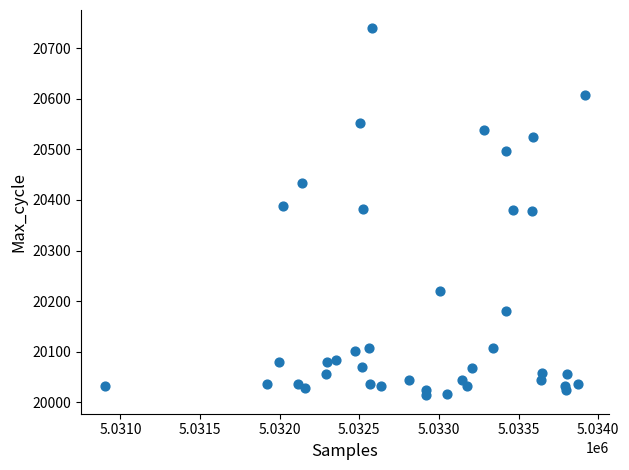

What is the range of X values (max minus min)?

3012